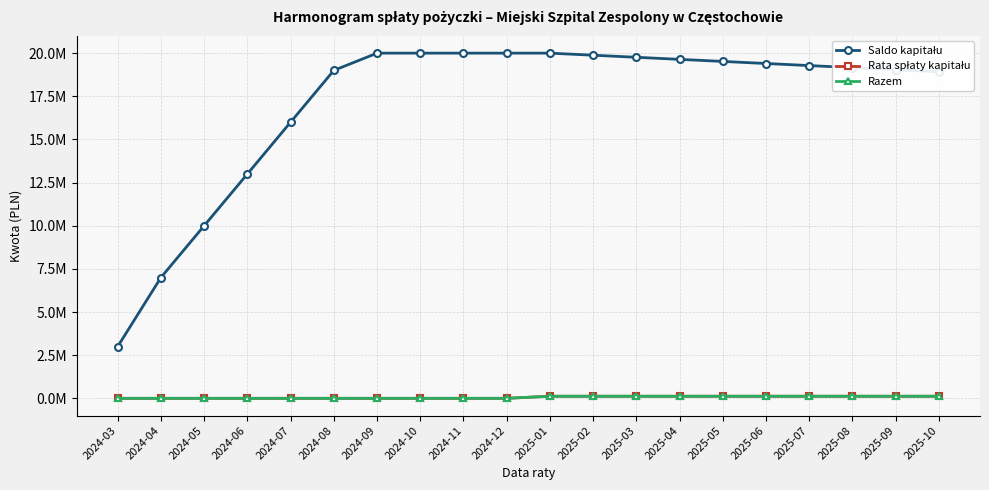

Does the chart have visible grid lines?

Yes